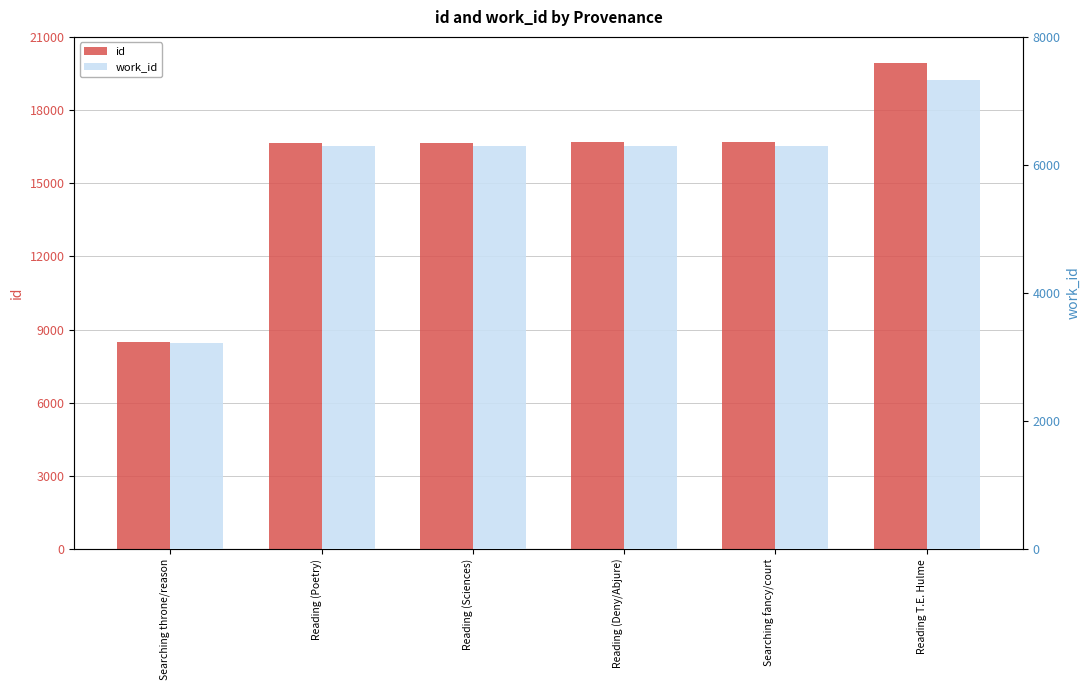

At which category does the chart reach its minimum across all series?

Searching throne/reason